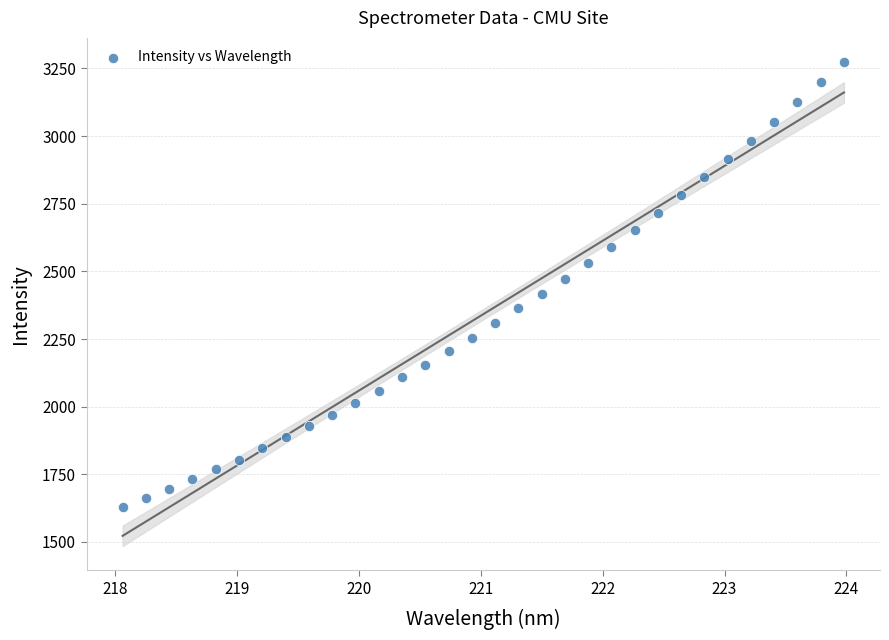

What is the range of Y values (max minus min)?

1643.7